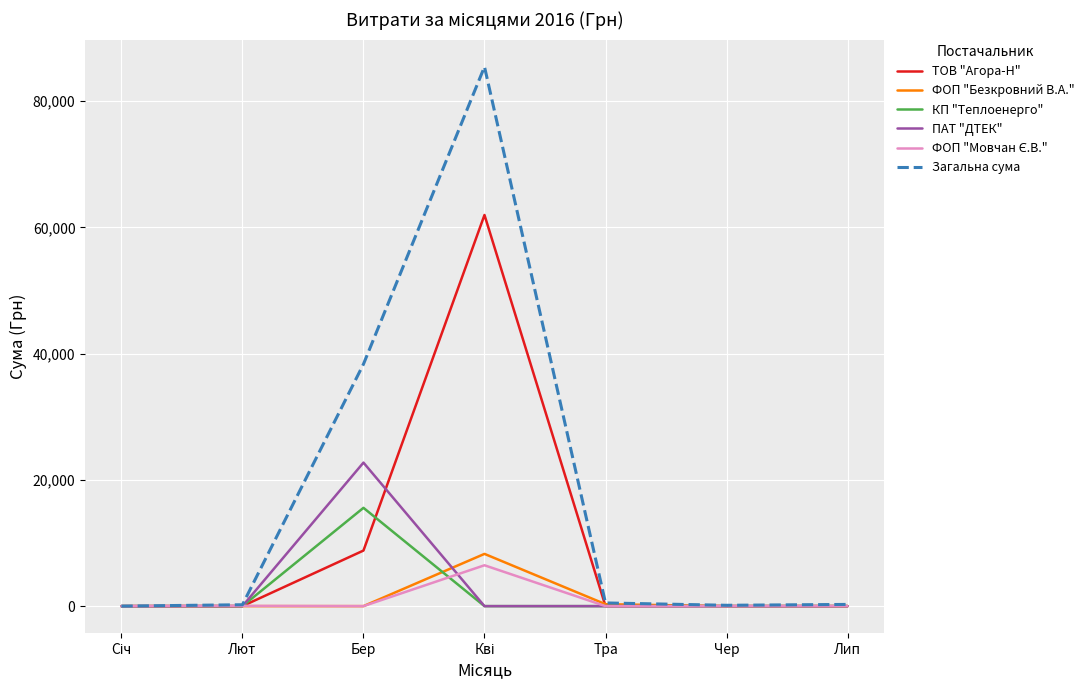

Which series has the largest total across all categories?

Загальна сума